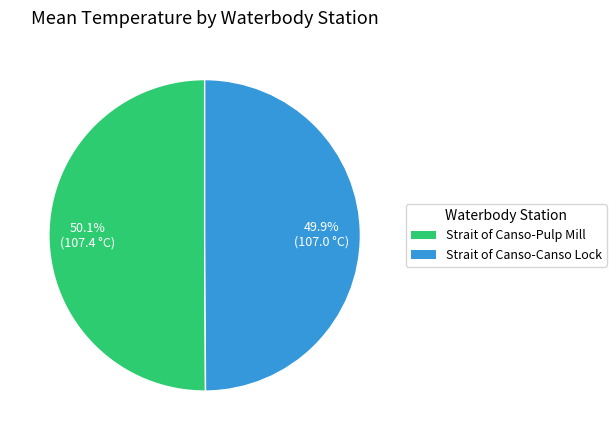

Is there a majority slice in this chart?

Yes